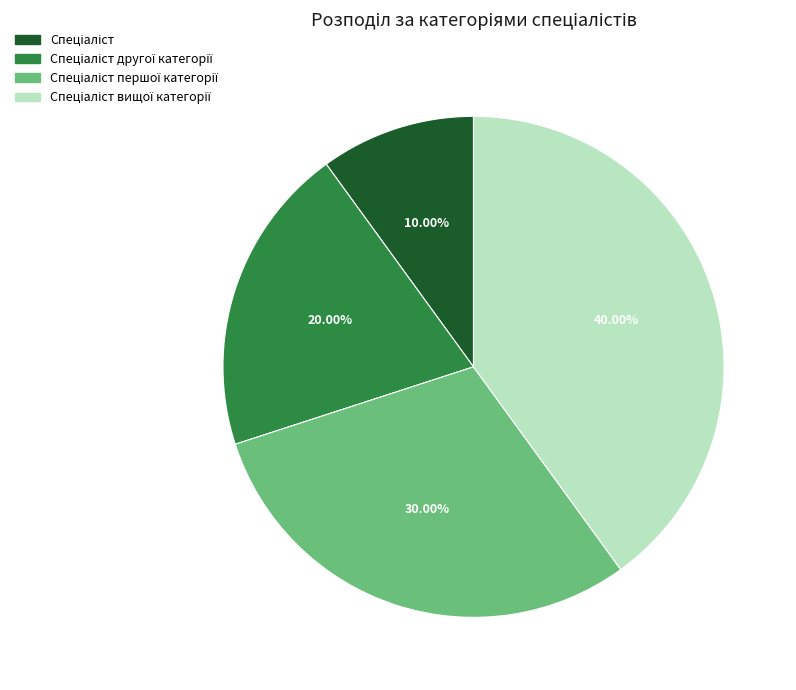

Is there any slice that represents more than half of the pie?

No